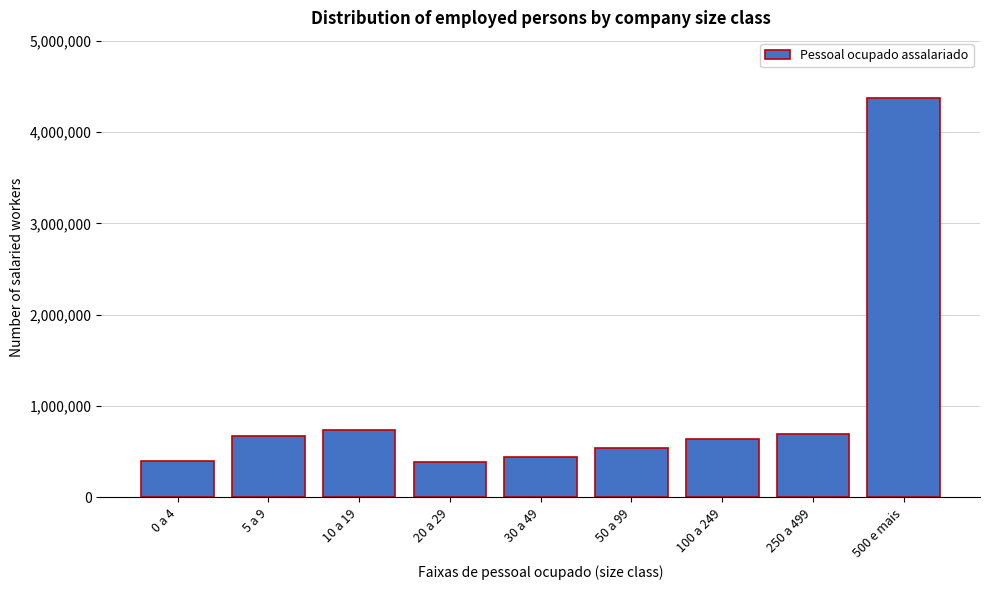

What is the label of the 9th bar from the left?

500 e mais